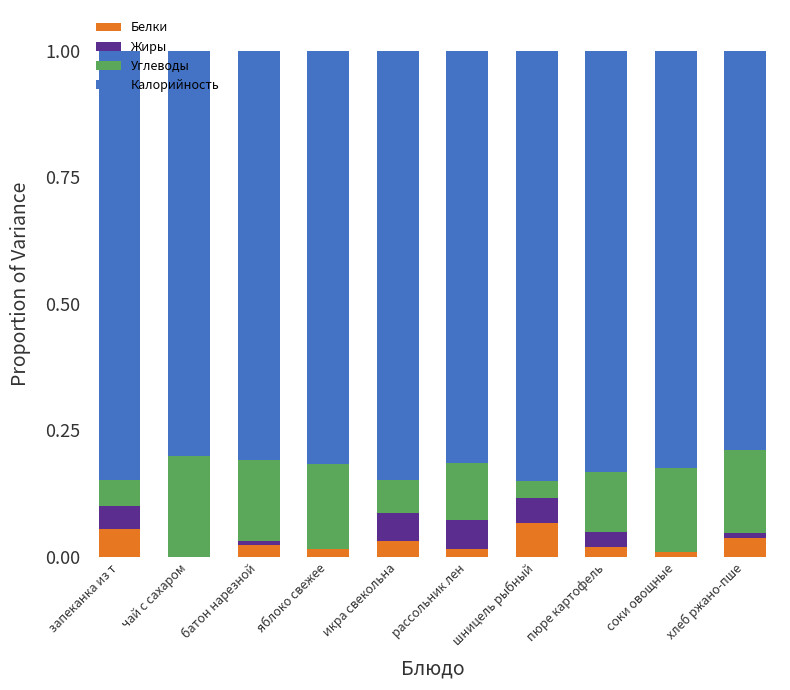

What is the sum of all Белки values?

0.3